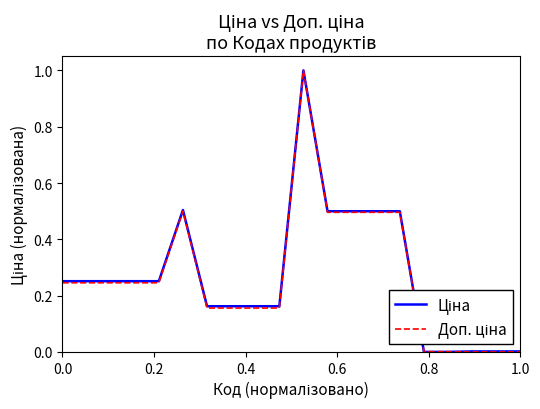

Which series has the largest range (max minus min)?

Ціна